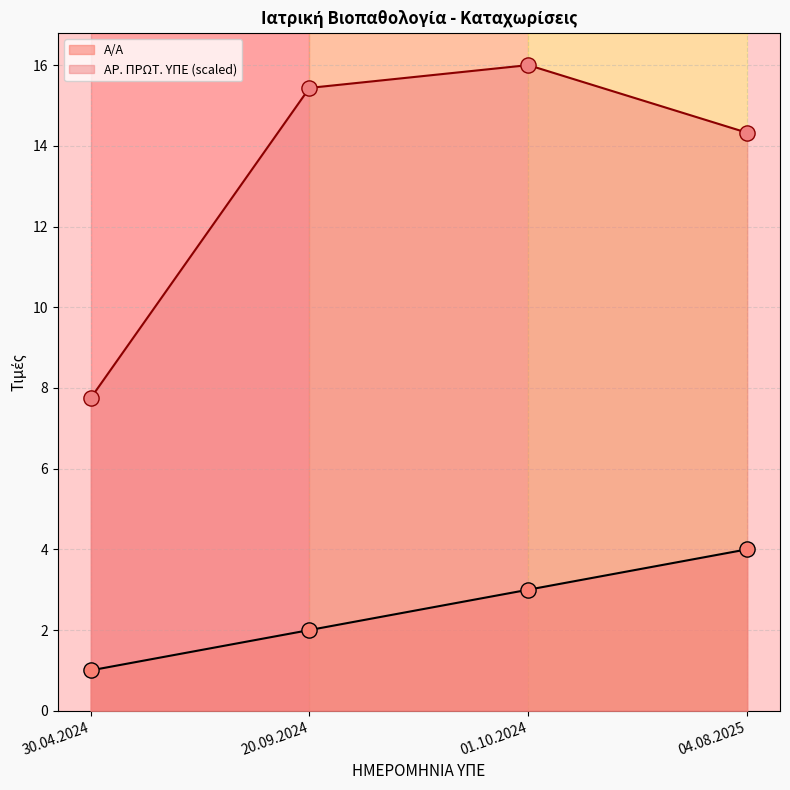

What are all the series names shown in the legend?

Α/Α, ΑΡ. ΠΡΩΤ. ΥΠΕ (scaled)